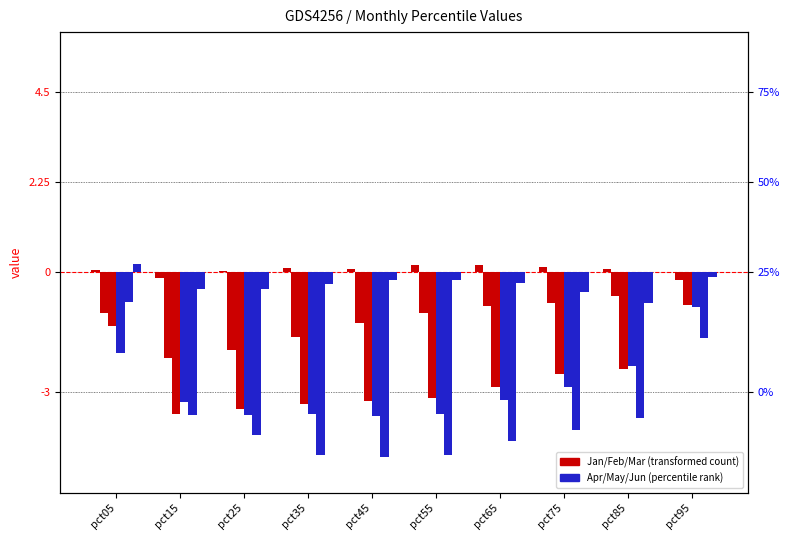

What is the greatest value displayed?

0.2